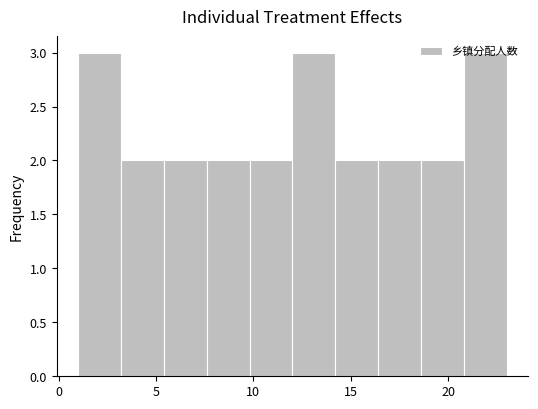

What is the height of the bar covering 16.4 to 18.6 on the x-axis? Neither the bar edges nor the heights are printed on the chart, so give them approximately, as read against the axes.

2